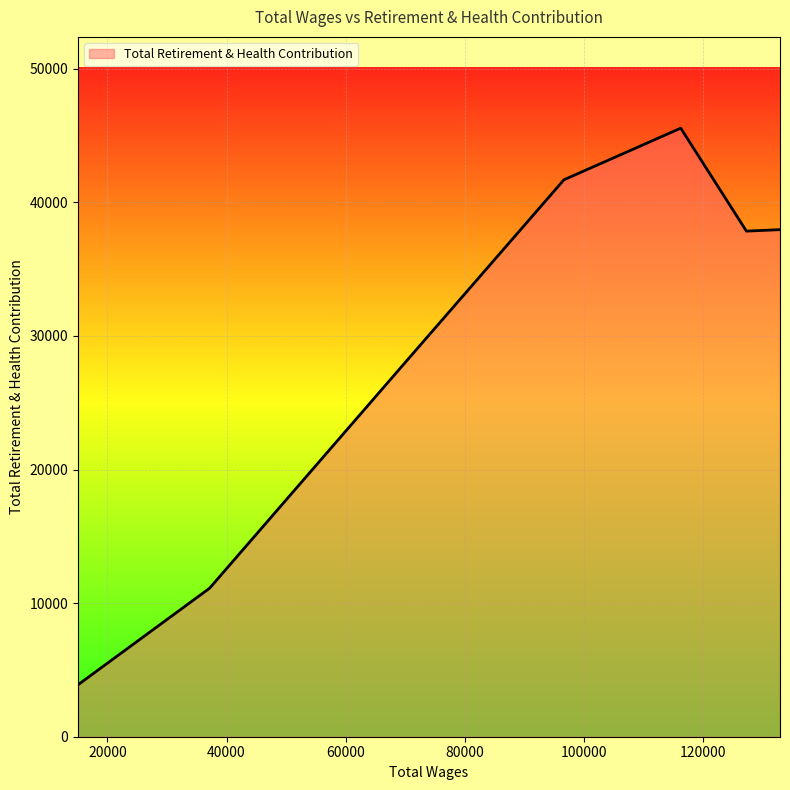

Count the number of categories in the chart.

7